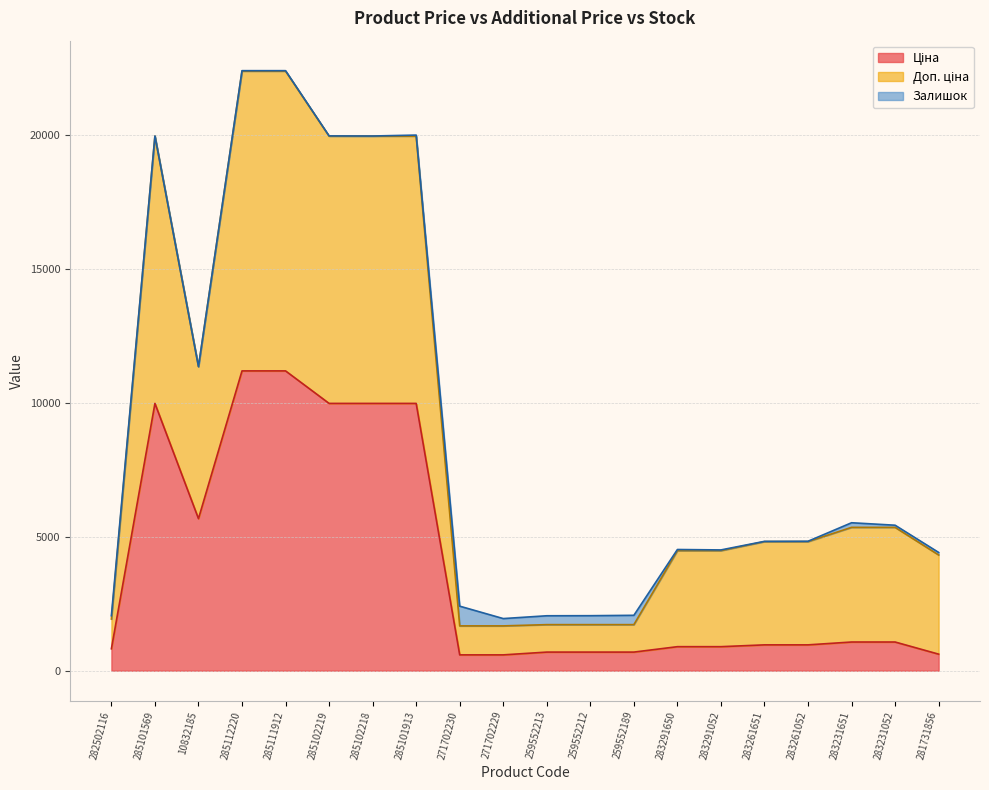

What is the greatest value displayed?

22376.3